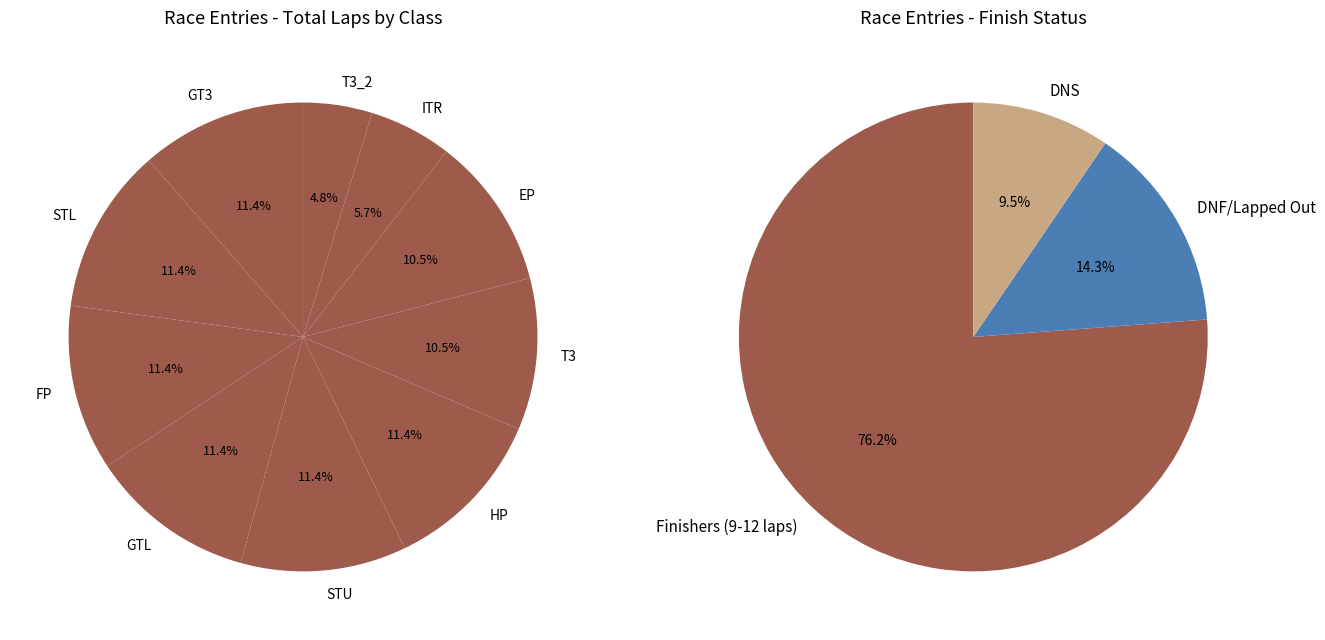

Combined, what portion of the pie is GT3 and STL?

22.9%